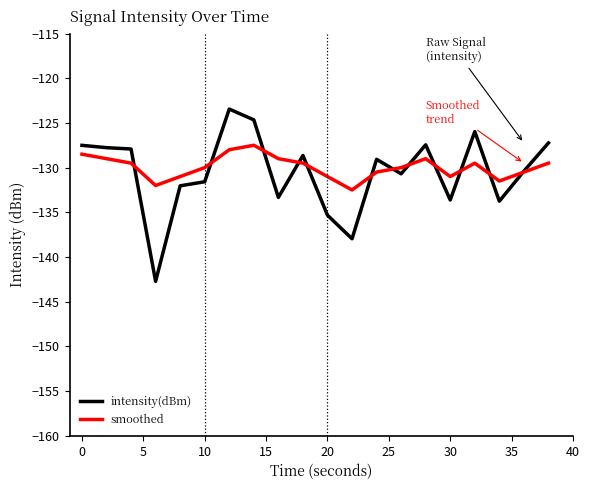

How many lines are shown in the chart?

2